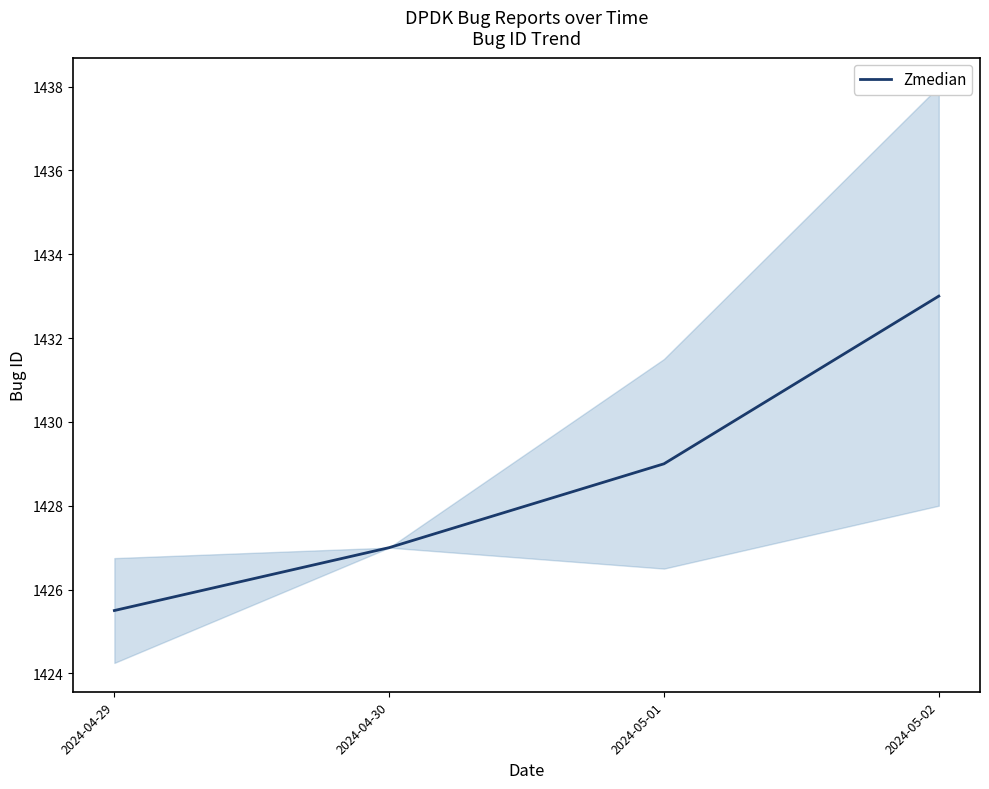

What is the difference between the second highest and minimum values?

3.5